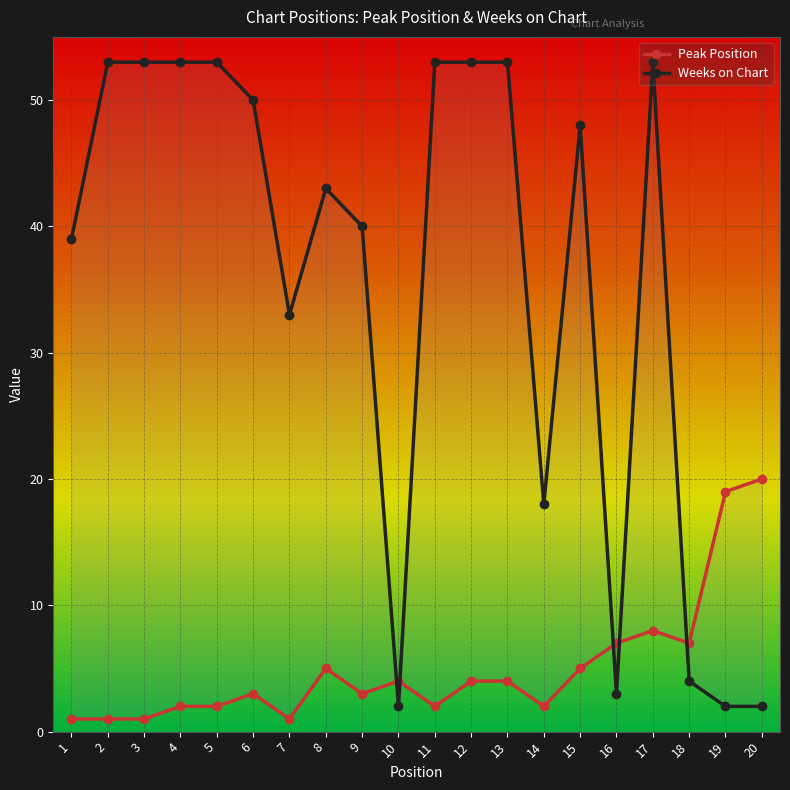

Where does the Peak Position series first go above 4?

8